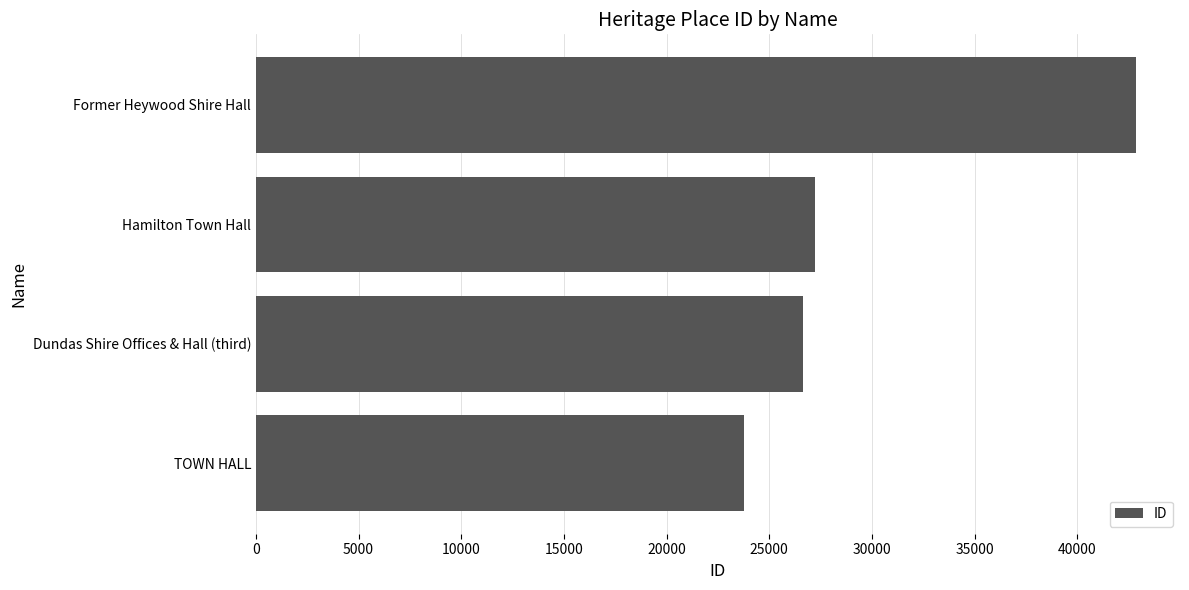

How many series are shown in this chart?

1